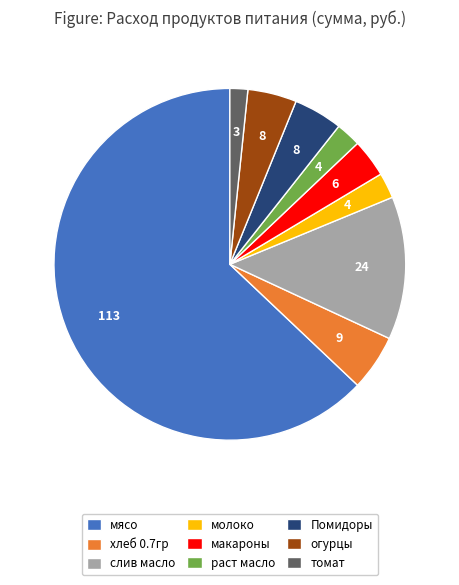

Combined, do Помидоры and макароны account for over 50%?

No